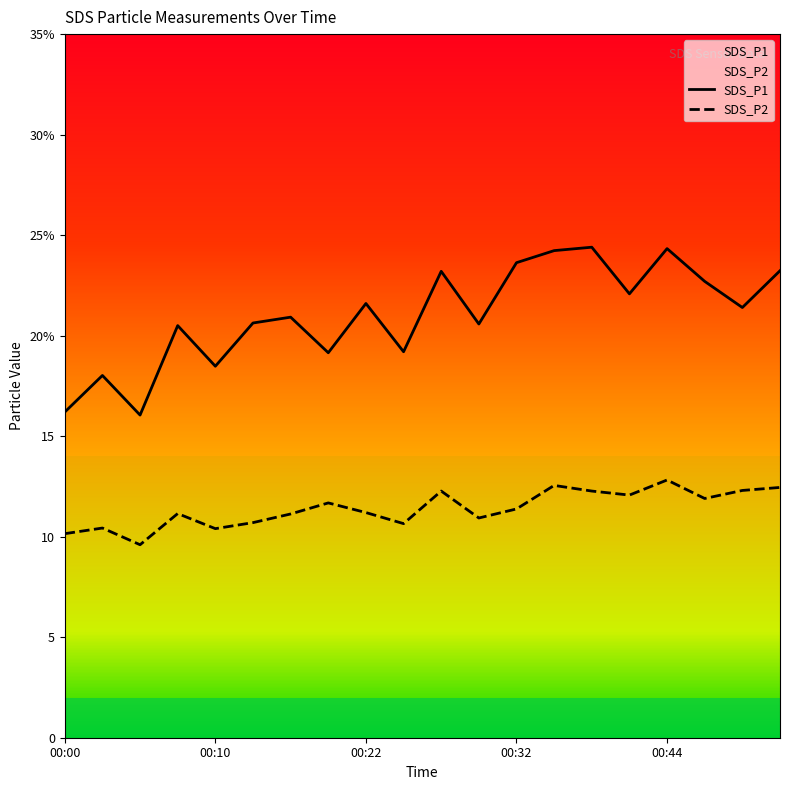

Which series has the largest total across all categories?

SDS_P1